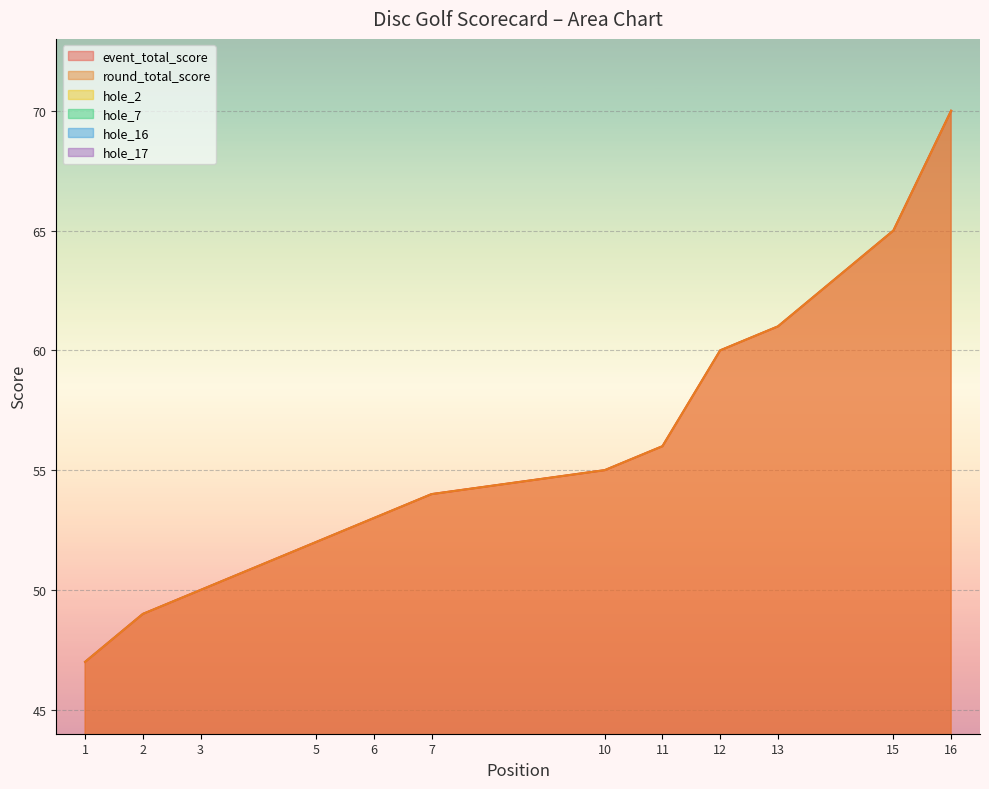

Where does the hole_7 series first go above 3?

3